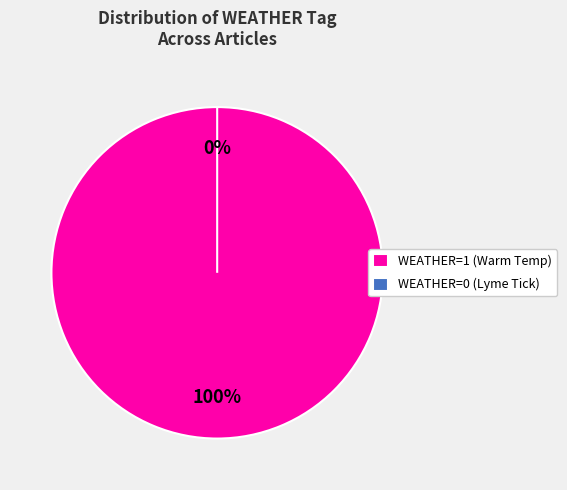

How much of the chart is everything except WEATHER=0 (Tick carrying Lyme disease)?

100.0%